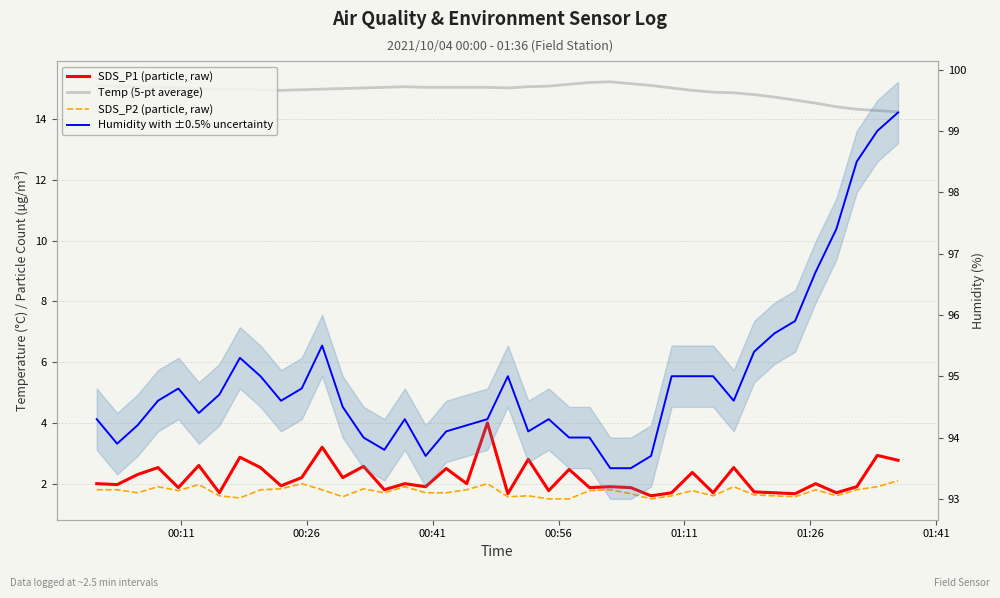

What are all the series names shown in the legend?

SDS_P1 (particle, raw), Temp (5-pt average), SDS_P2 (particle, raw), Humidity with ±0.5% uncertainty